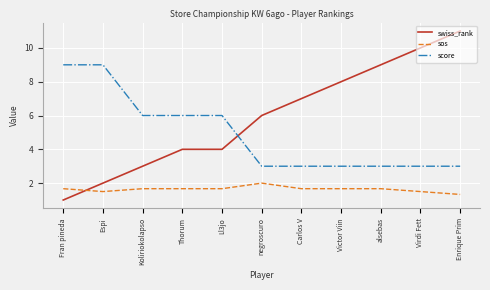

Reading left to right, extract all data points from this chart.

swiss_rank: Fran pineda=1.0	Espi=2.0	Koliriokolapso=3.0	Thorum=4.0	Ll3jo=4.0	negroscuro=6.0	Carlos V=7.0	Victor Viin=8.0	alsebas=9.0	Virdi Fett=10.0	Enrique Prim=11.0
sos: Fran pineda=1.7	Espi=1.5	Koliriokolapso=1.7	Thorum=1.7	Ll3jo=1.7	negroscuro=2.0	Carlos V=1.7	Victor Viin=1.7	alsebas=1.7	Virdi Fett=1.5	Enrique Prim=1.3
score: Fran pineda=9.0	Espi=9.0	Koliriokolapso=6.0	Thorum=6.0	Ll3jo=6.0	negroscuro=3.0	Carlos V=3.0	Victor Viin=3.0	alsebas=3.0	Virdi Fett=3.0	Enrique Prim=3.0